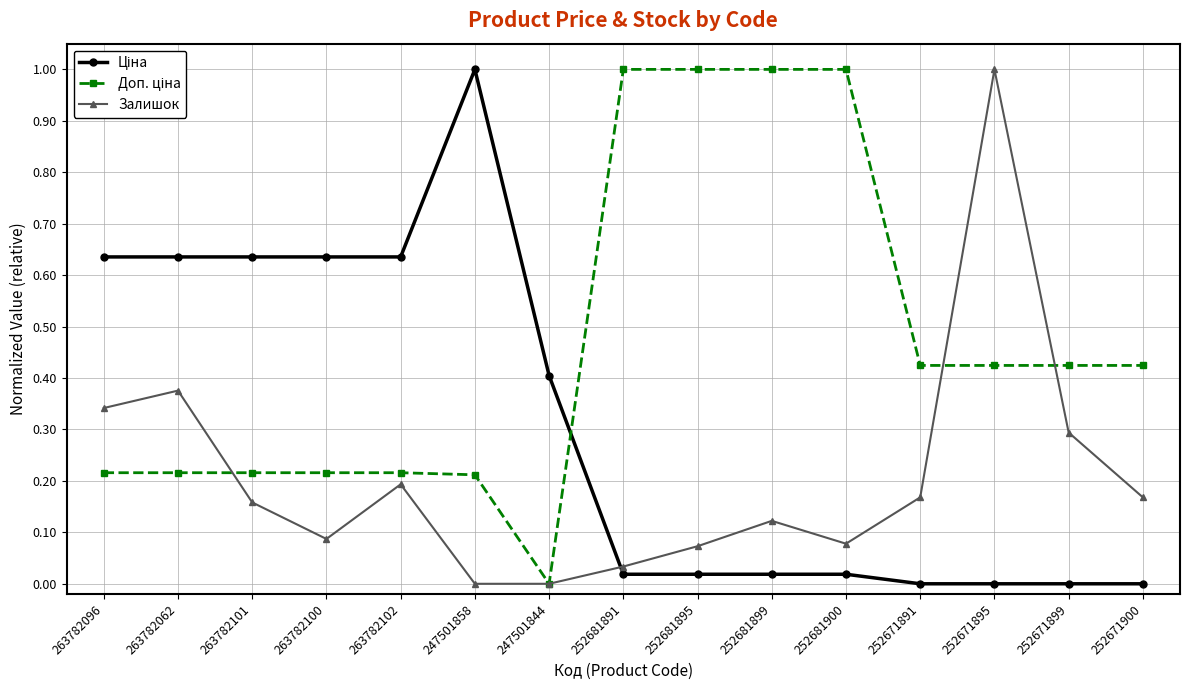

True or false: Залишок has a value of 0.4 at 252671899.

False